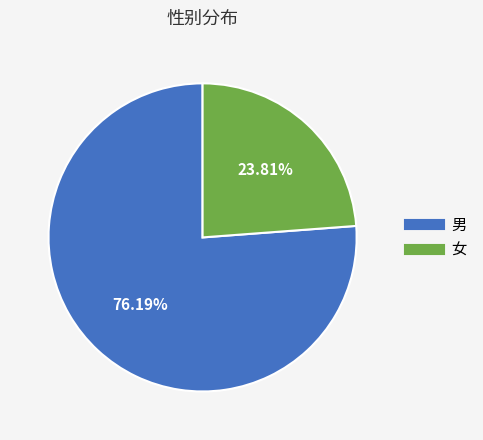

To the nearest percent, what percentage of the pie is 女?

24%